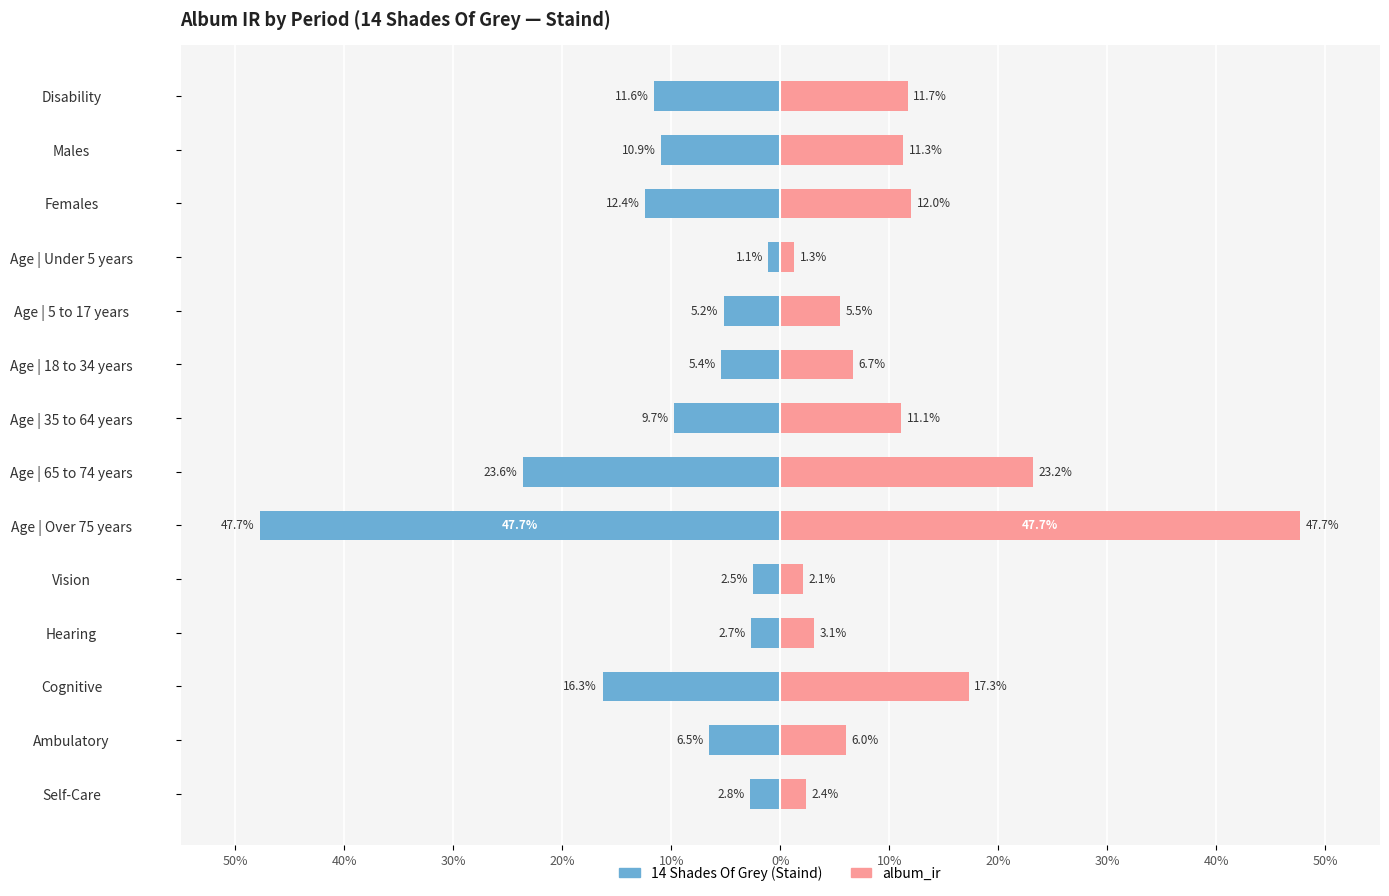

Reading left to right, transcribe all the data shown in this chart.

14 Shades Of Grey (Staind): -11.6	-10.9	-12.4	-1.1	-5.2	-5.4	-9.7	-23.6	-47.7	-2.5	-2.7	-16.3	-6.5	-2.8
album_ir: 11.7	11.3	12.0	1.3	5.5	6.7	11.1	23.2	47.7	2.1	3.1	17.3	6.0	2.4